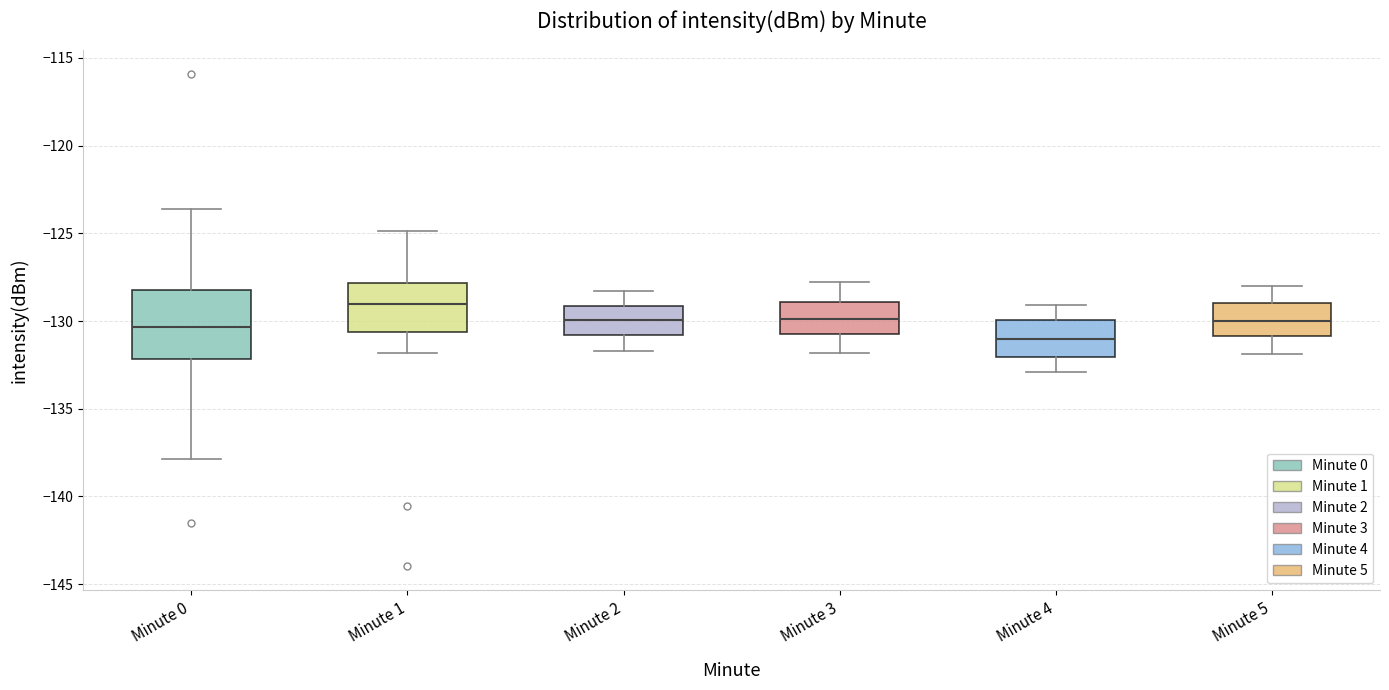

Reading left to right, transcribe this box plot: for each box, give where its median line is, the range the box spans, and where its two whiskers end, as read against the y-axis. The values are not printed on the chart, so give them approximately, as read against the axis.

Minute 0: median -130.5, box -132.0 to -128.0, whiskers -138.0 to -123.5
Minute 1: median -129.0, box -130.5 to -128.0, whiskers -132.0 to -125.0
Minute 2: median -130.0, box -131.0 to -129.0, whiskers -131.5 to -128.5
Minute 3: median -130.0, box -130.5 to -129.0, whiskers -132.0 to -128.0
Minute 4: median -131.0, box -132.0 to -130.0, whiskers -133.0 to -129.0
Minute 5: median -130.0, box -131.0 to -129.0, whiskers -132.0 to -128.0